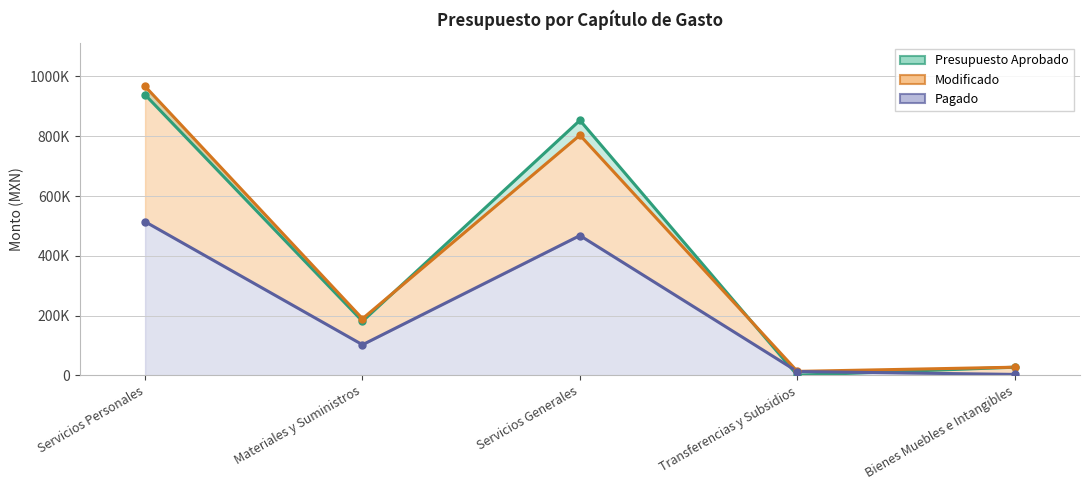

Where is the first local maximum for Modificado?

Servicios Generales